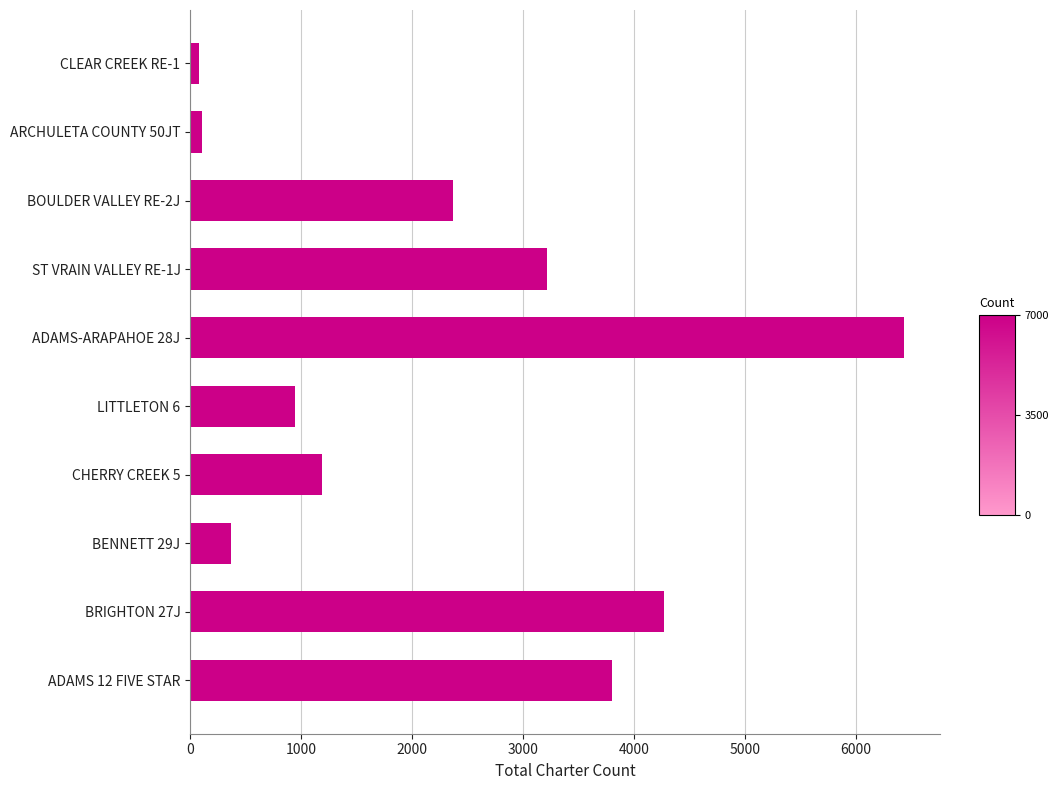

Which has a higher value, ADAMS-ARAPAHOE 28J or BRIGHTON 27J?

ADAMS-ARAPAHOE 28J